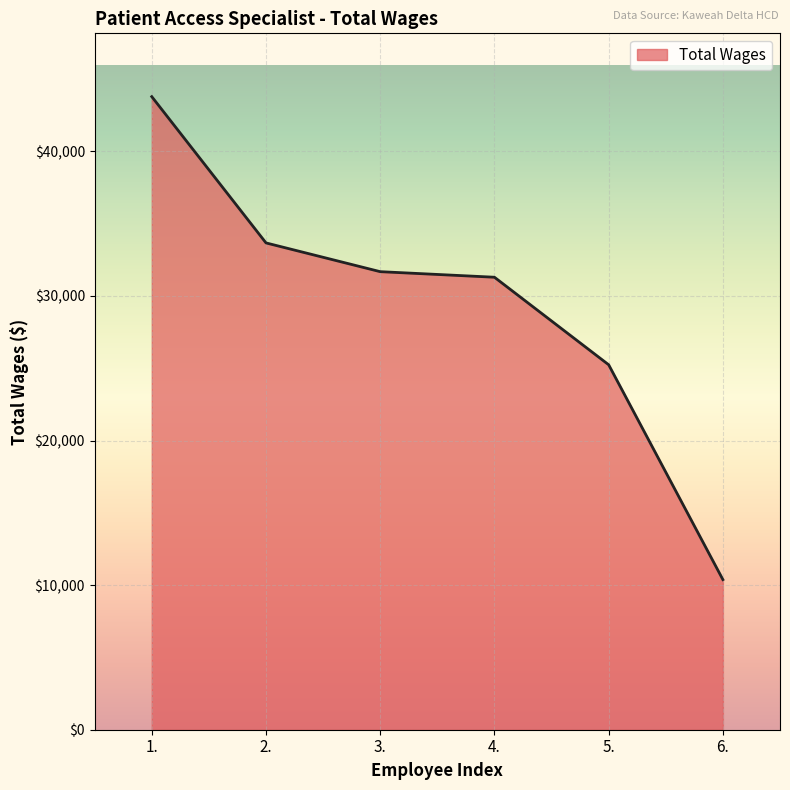

Reading left to right, what are all the values shown in this chart?

43789	33672	31683	31298	25244	10383